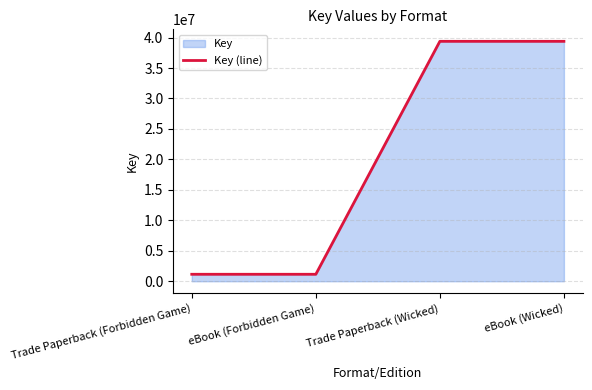

Reading left to right, transcribe all the data shown in this chart.

Trade Paperback (Forbidden Game)=1141444	eBook (Forbidden Game)=1141444	Trade Paperback (Wicked)=39379791	eBook (Wicked)=39379791